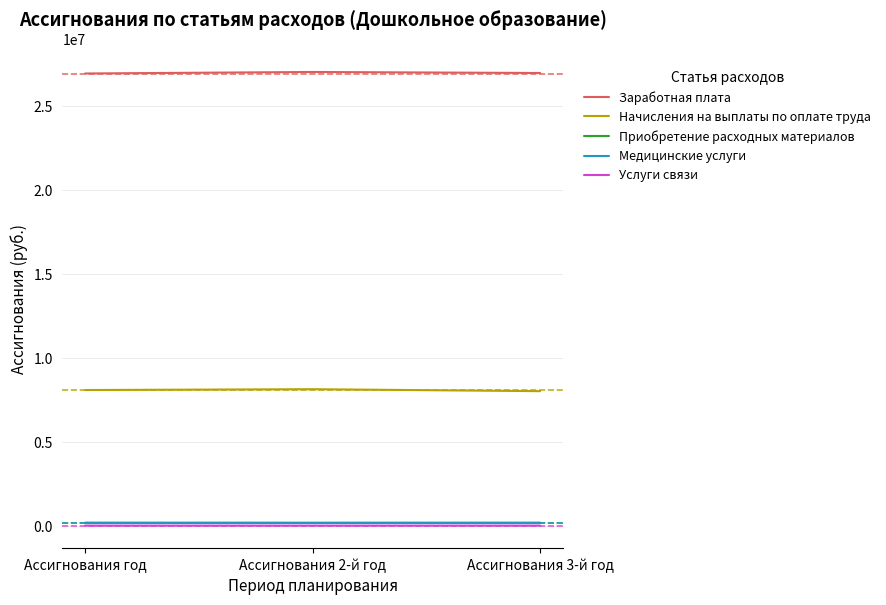

How many data points in Услуги связи are above 50265?

2